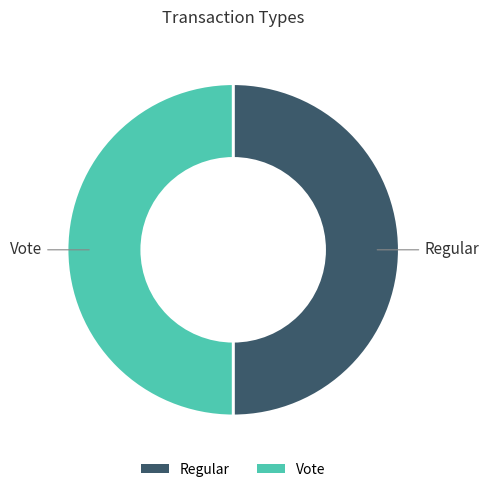

Is the sum of Vote and Regular greater than half?

Yes